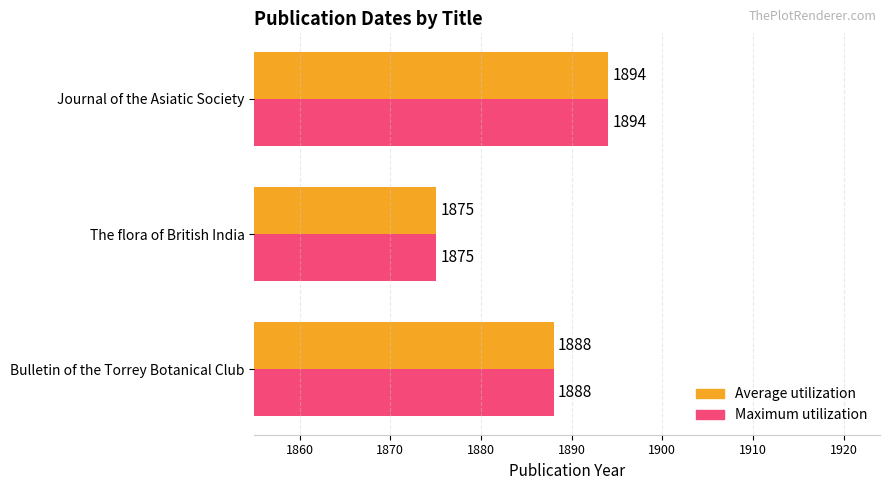

What is the difference between the maximum and minimum values in the Average utilization series?

19